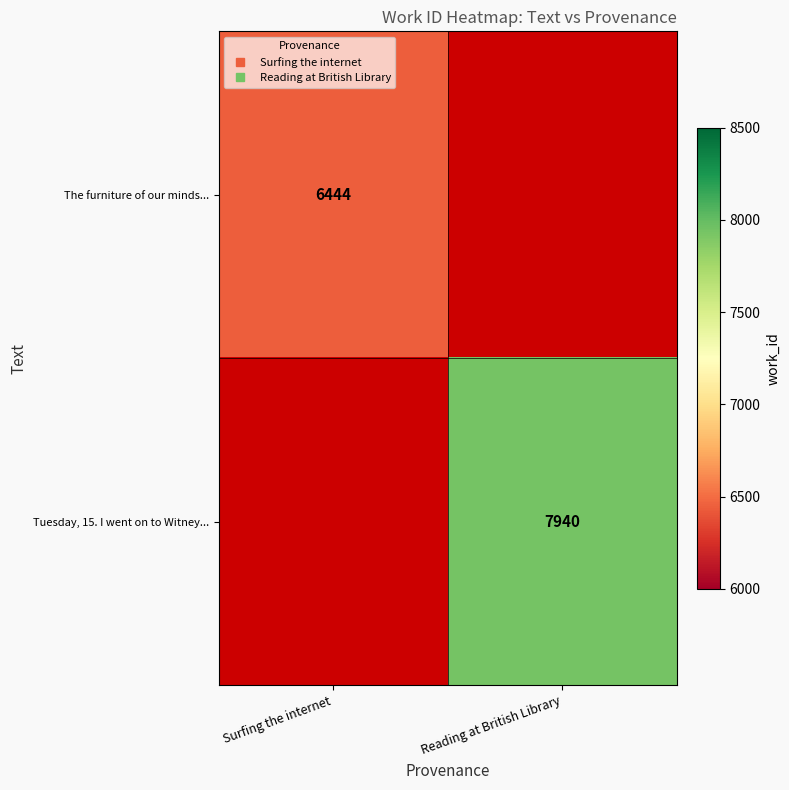

List the labels in order of Tuesday, 15. I went on to Witney... value, smallest first.

Surfing the internet, Reading at British Library